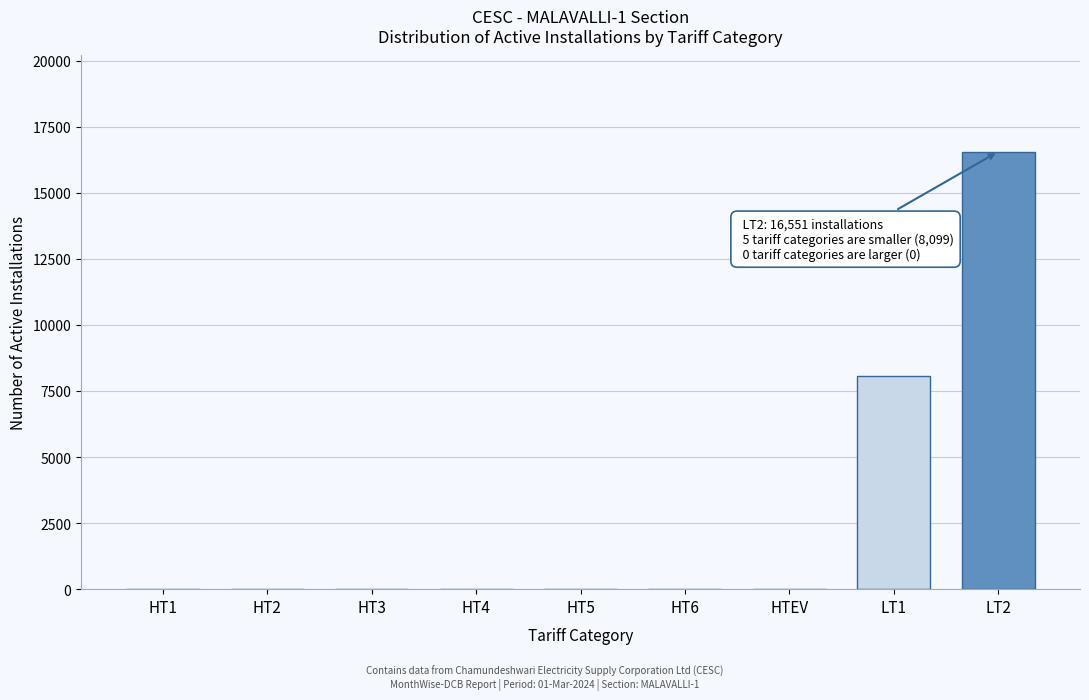

The value at HT6 is 10826. True or false?

False